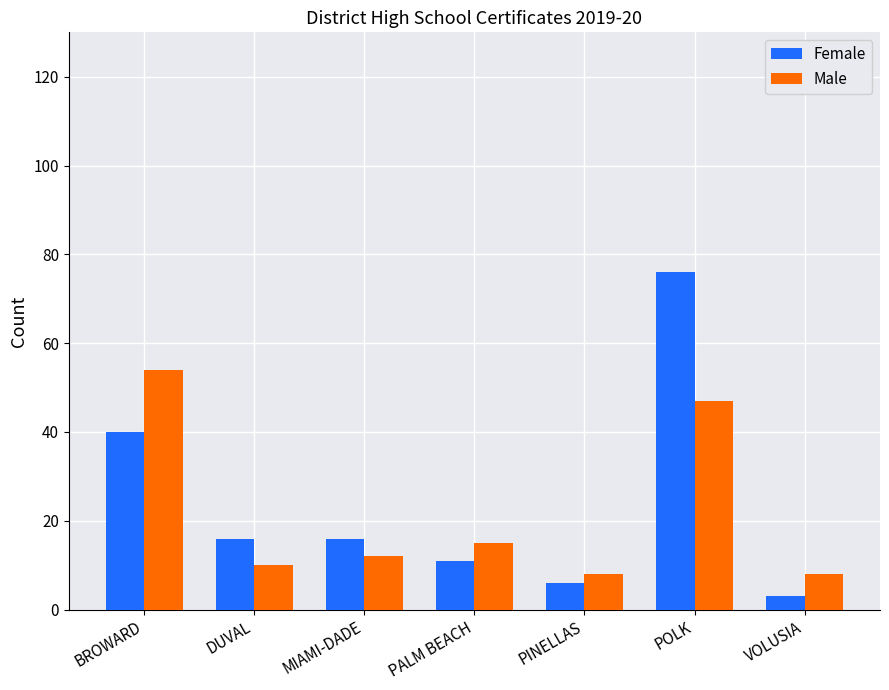

What value does the Male series have at VOLUSIA?

8